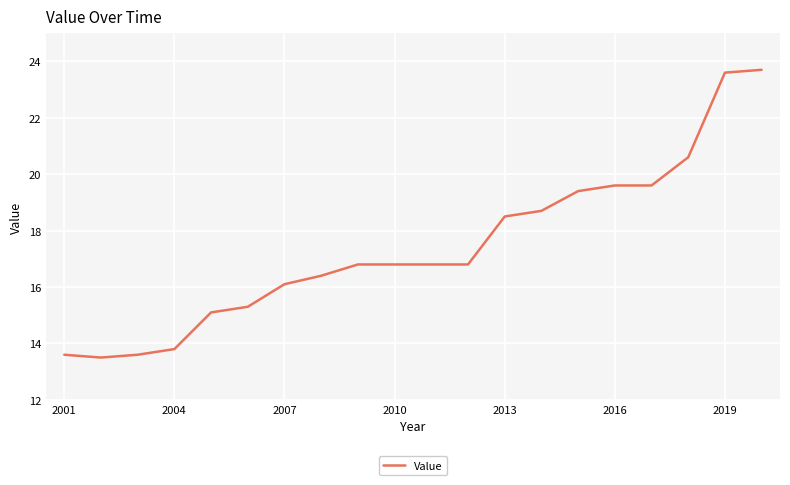

What is the smallest value displayed?

13.5